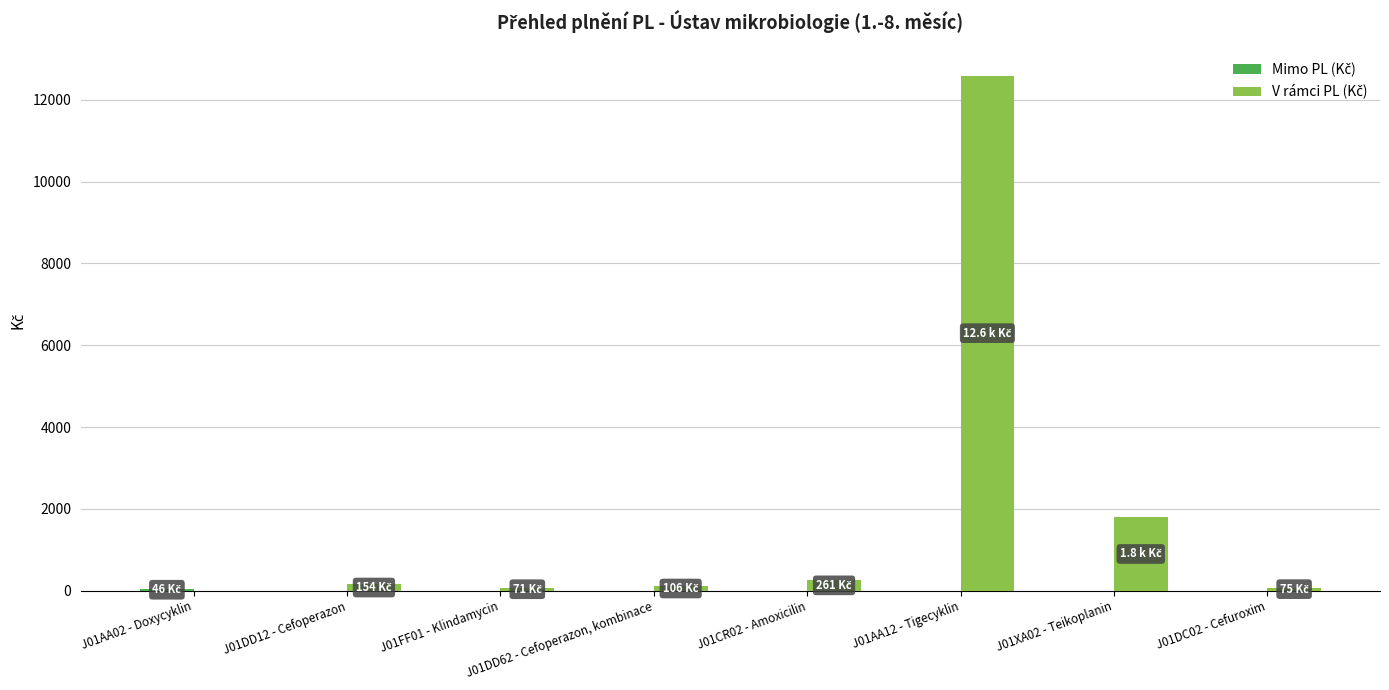

At which category is the sum across all series the highest?

J01AA12 - Tigecyklin